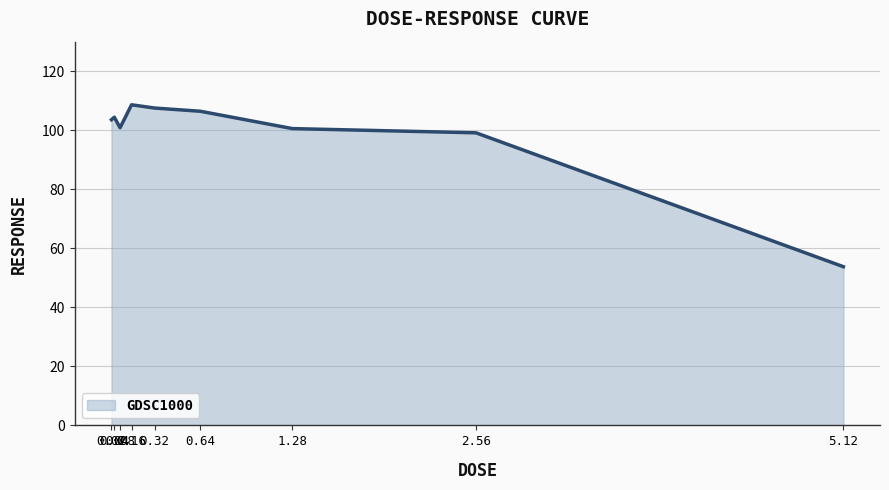

The value at 0.08 is 100.8. True or false?

True